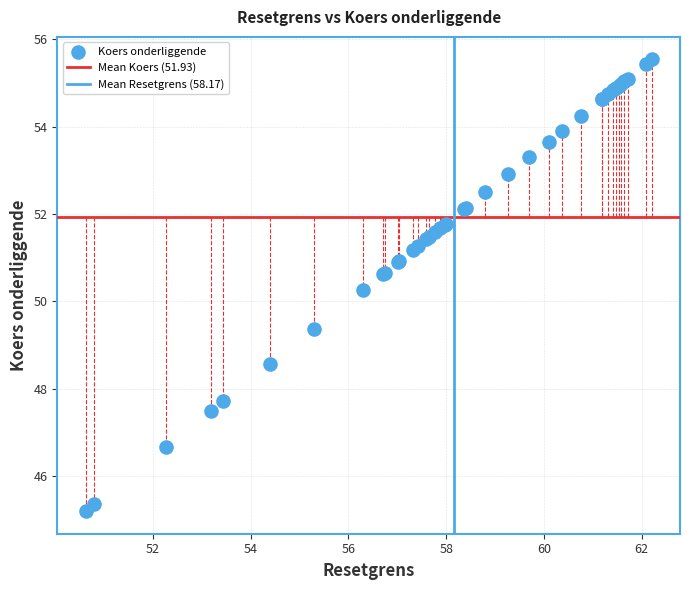

What Y value in the scatter plot is closest to 50?

50.3